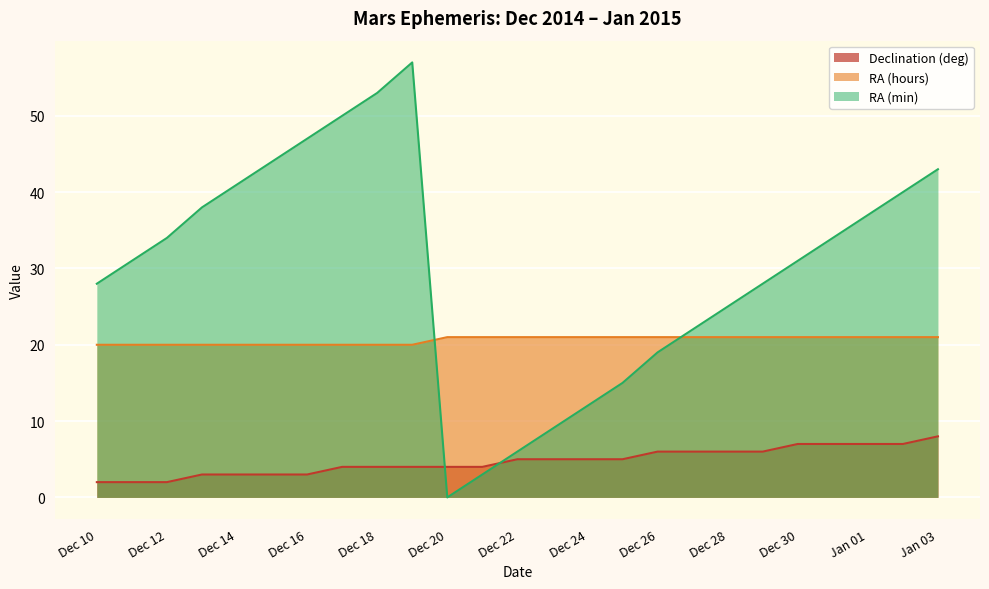

List the series in order of their overall mean, lowest first.

Declination (deg), RA (hours), RA (min)